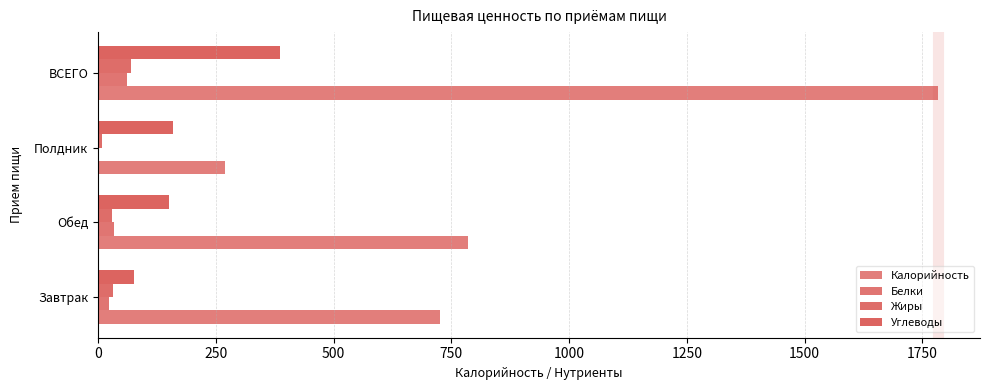

How many values in the Углеводы series exceed 158?

2